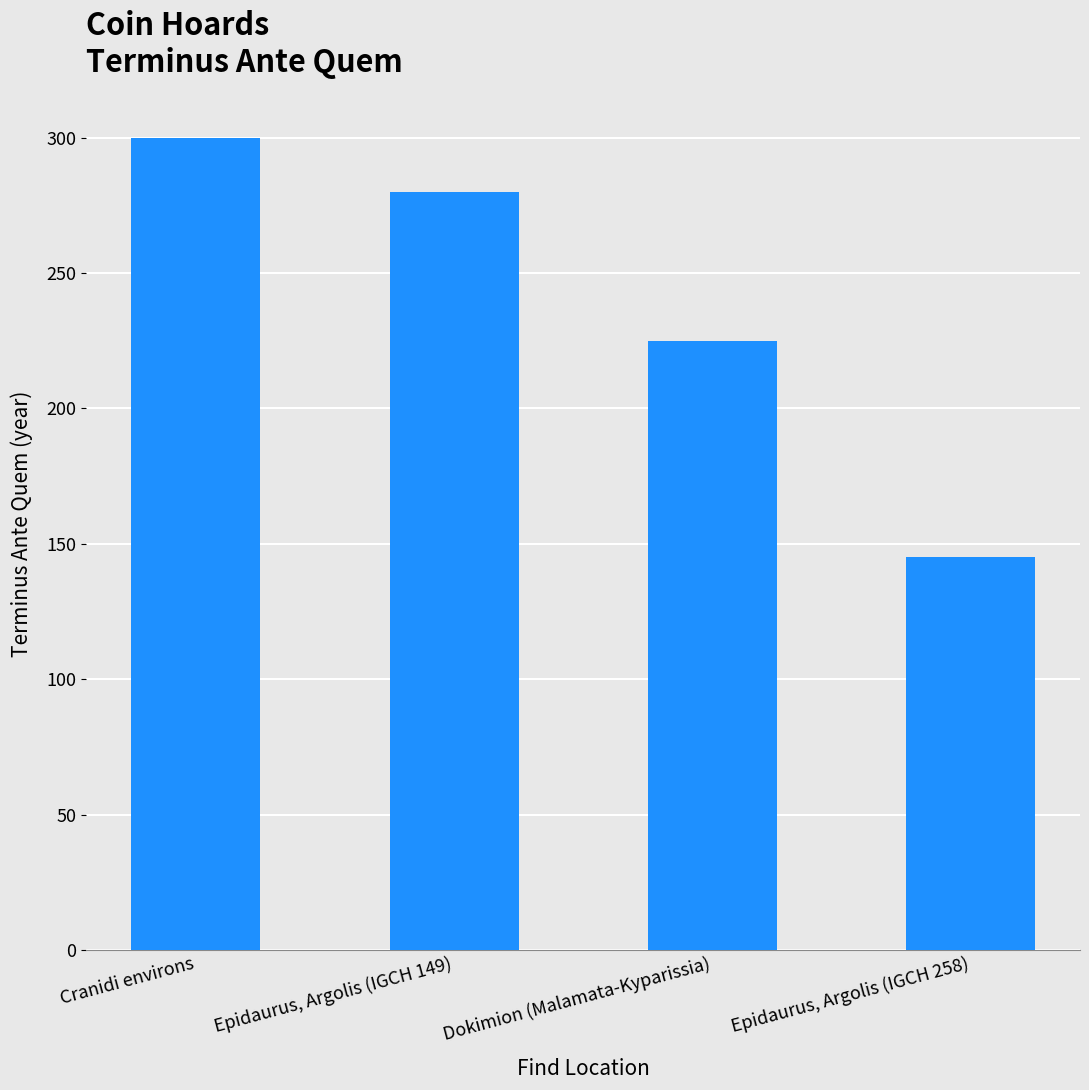

Which label corresponds to the smallest value in the chart?

Epidaurus, Argolis (IGCH 258)